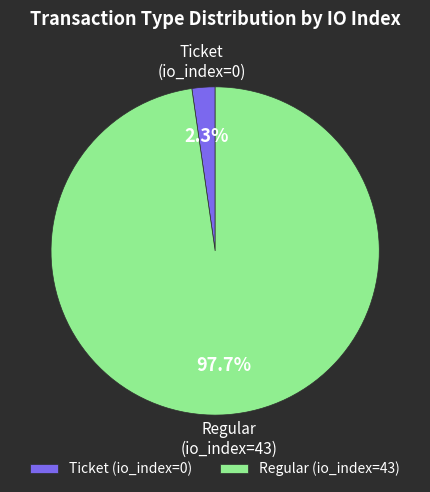

Do Ticket (io_index=0) and Regular (io_index=43) together represent more than half of the pie?

Yes